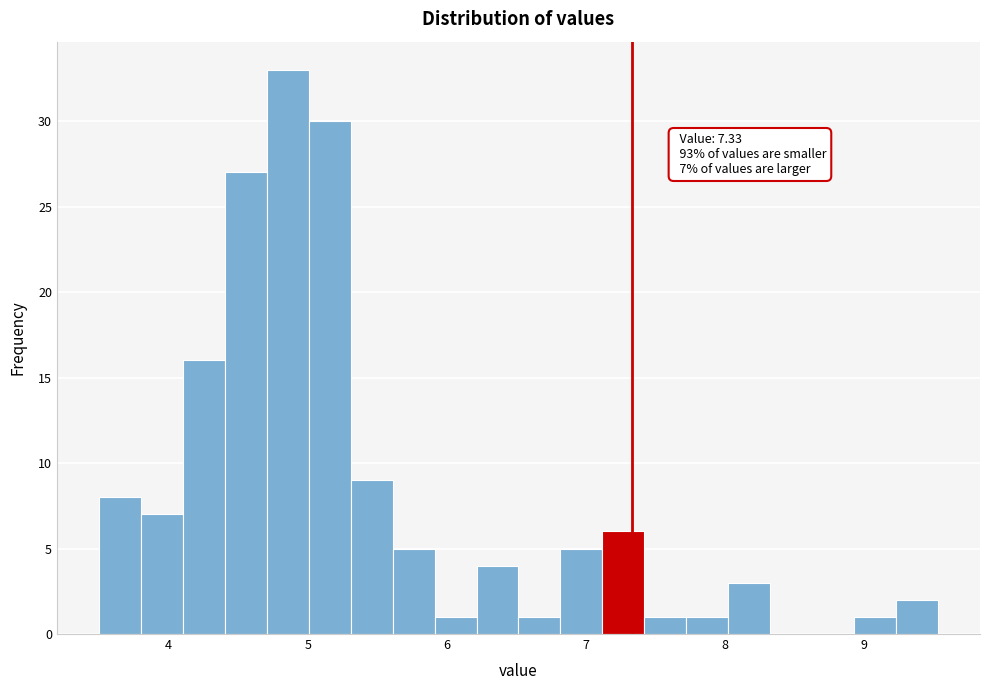

Around what value on the x-axis is the tallest bar? Give the approximate position of its centre, as read against the axis.

4.9